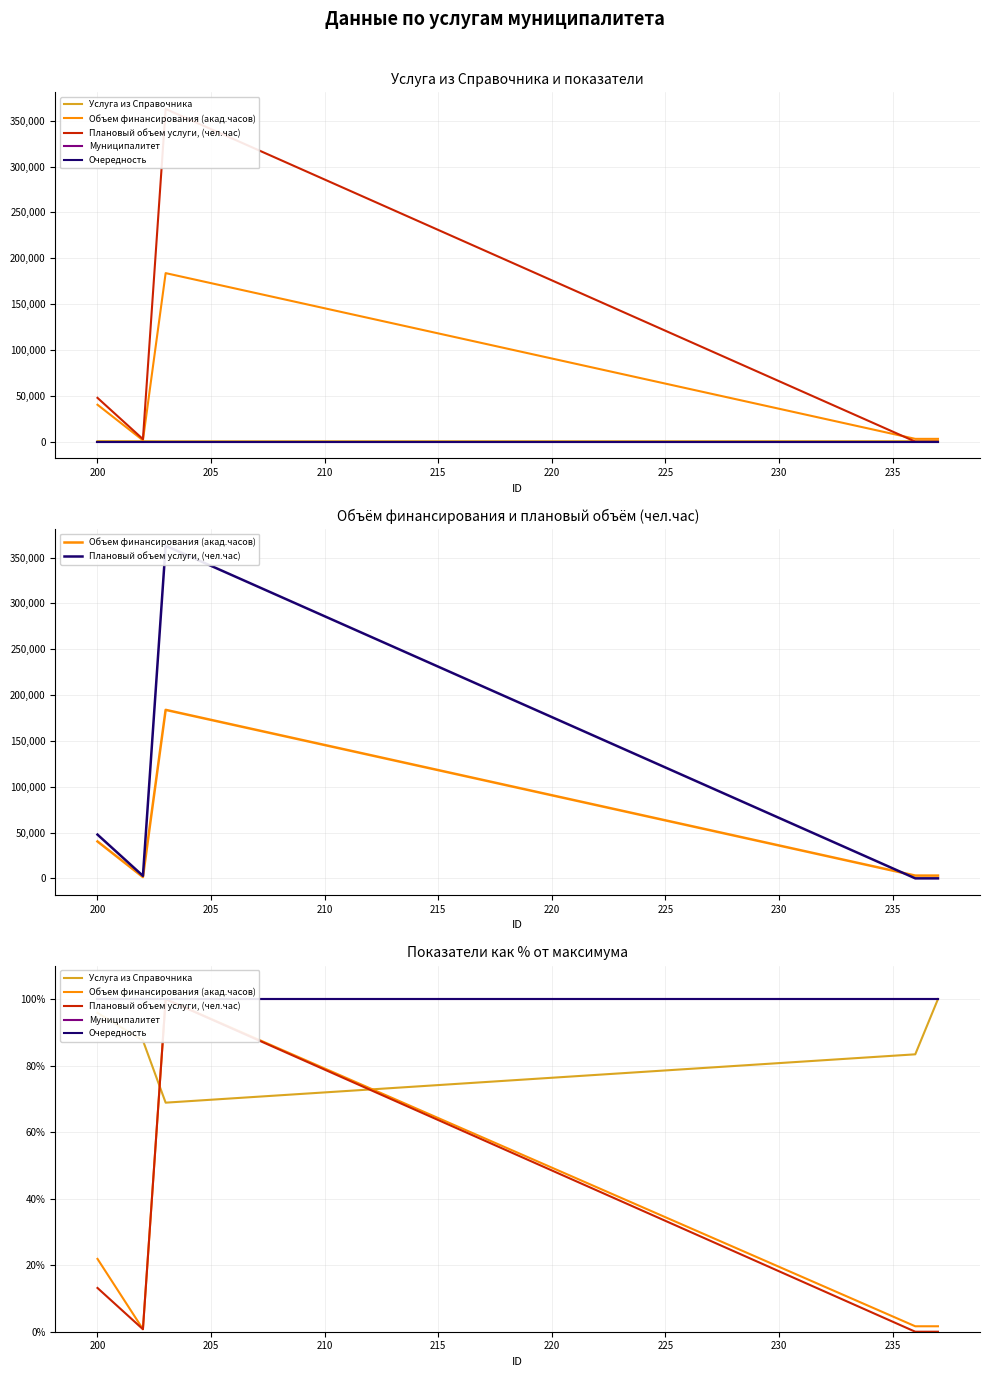

In Услуга из Справочника, how many points are lower than both neighbors (excluding endpoints)?

1